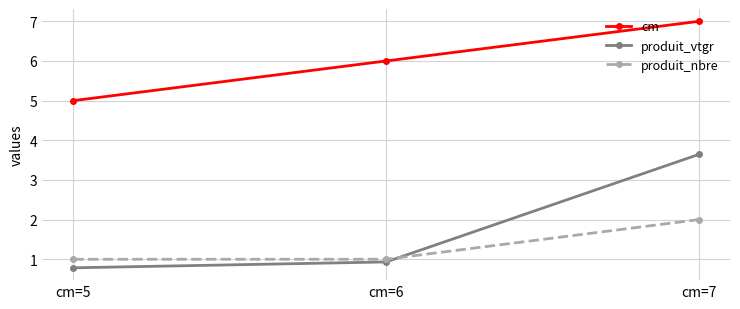

The value of cm at cm=6 is 2.3. True or false?

False